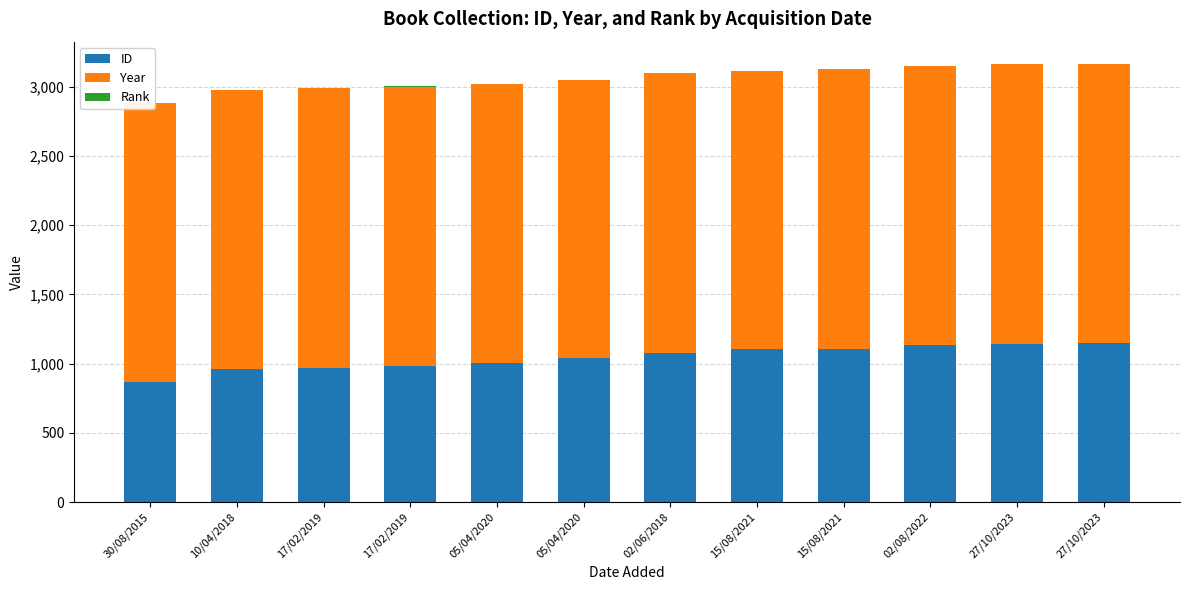

How many bars are there in total?

36